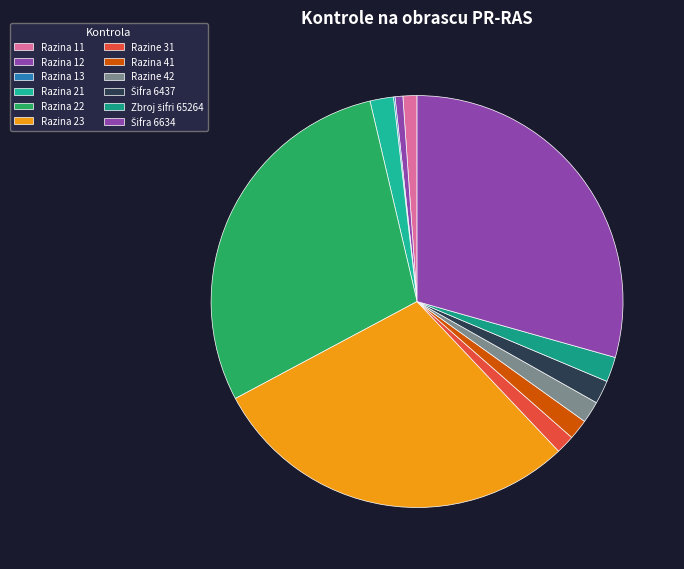

Does any single category account for the majority?

No